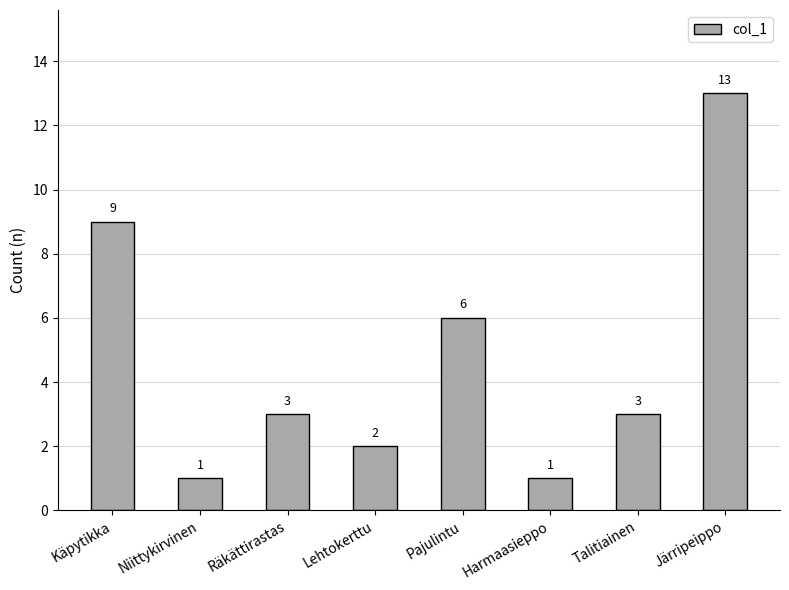

What is the ratio of the value at Järripeippo to the value at Harmaasieppo?

13.0